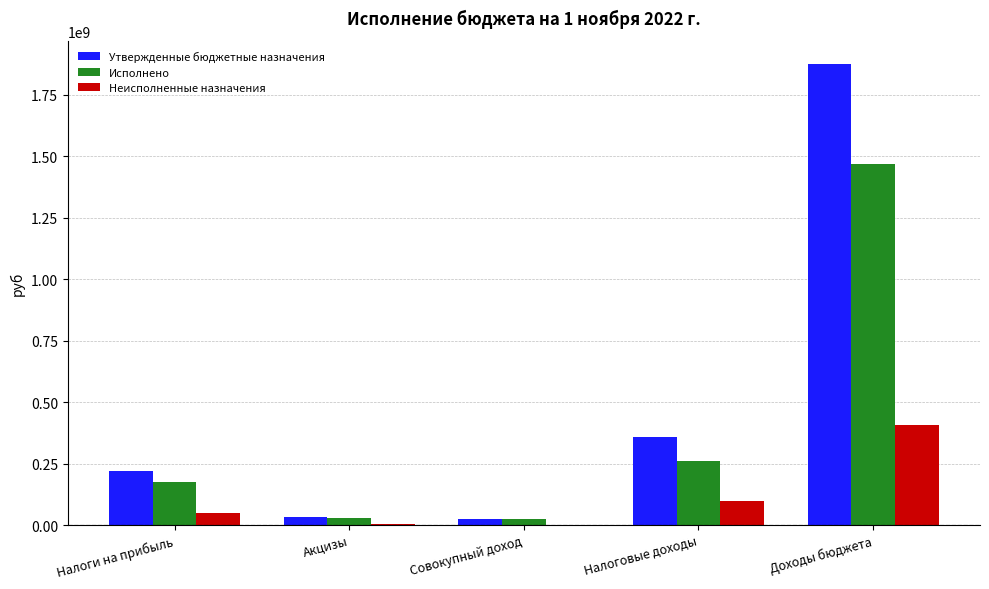

The Утвержденные бюджетные назначения series shows 357290489.9 at Налоговые доходы. True or false?

True